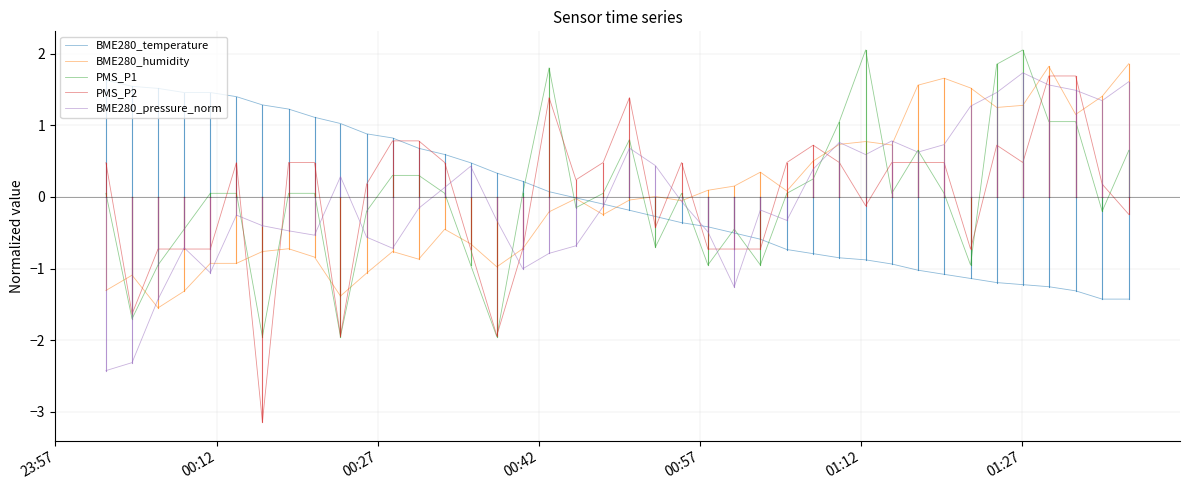

True or false: BME280_pressure_norm and BME280_humidity cross at least once.

True